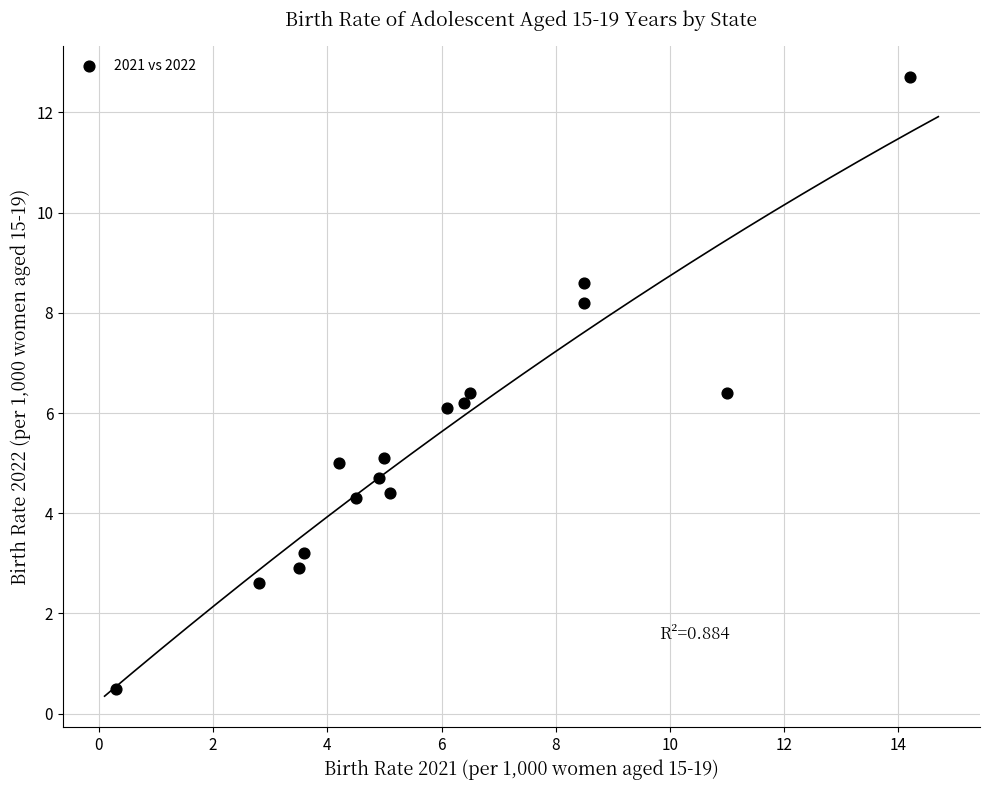

What is the range of X values (max minus min)?

13.9